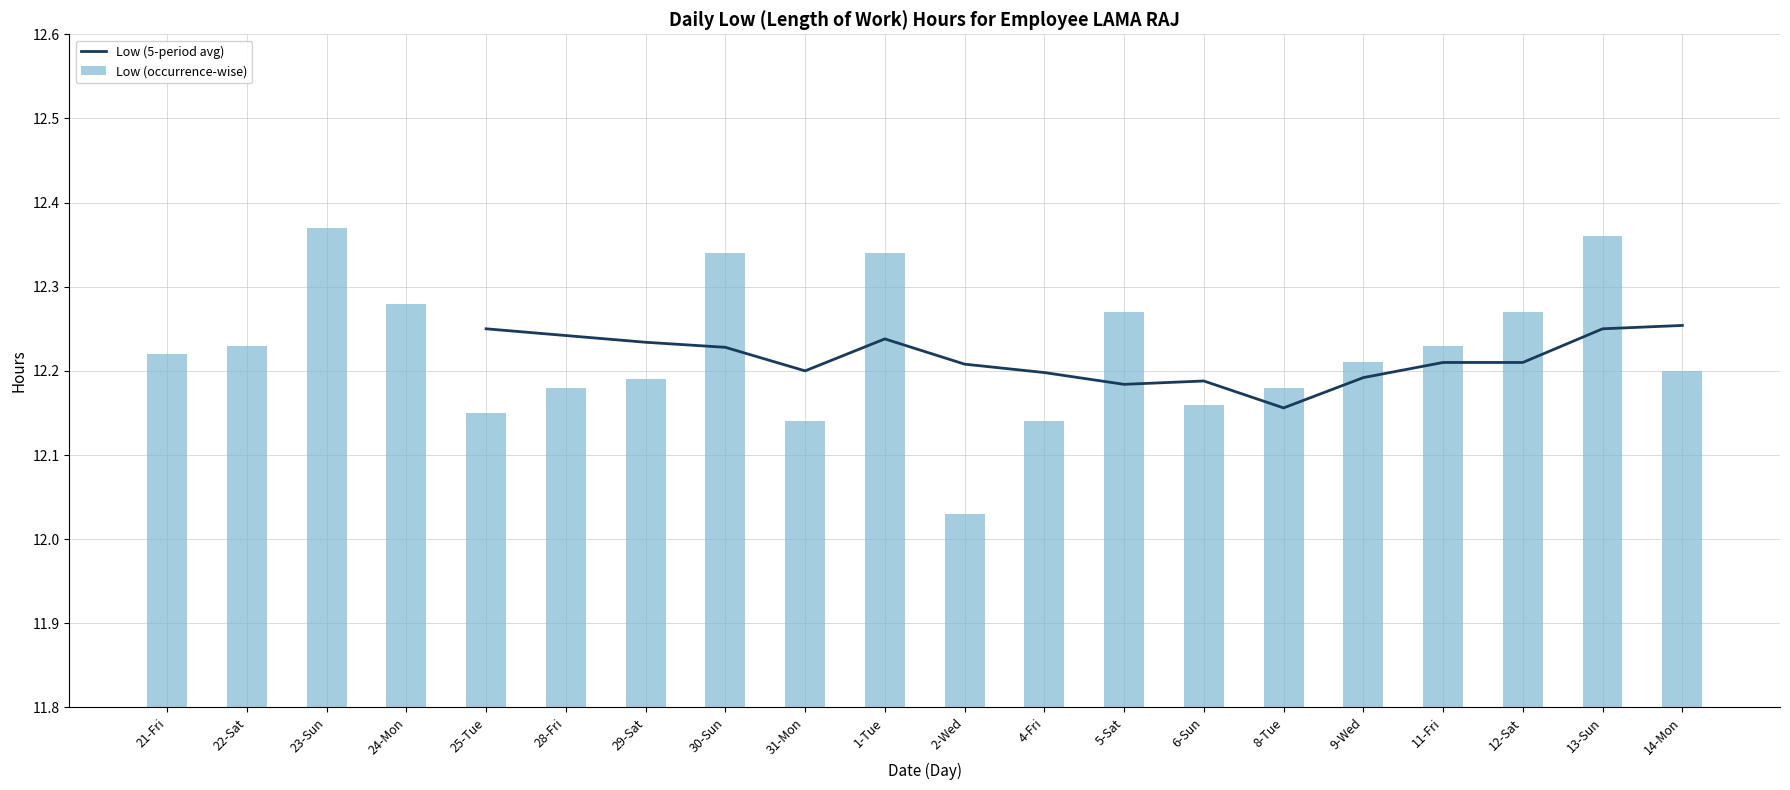

What is the difference between the second highest and minimum values?

0.3